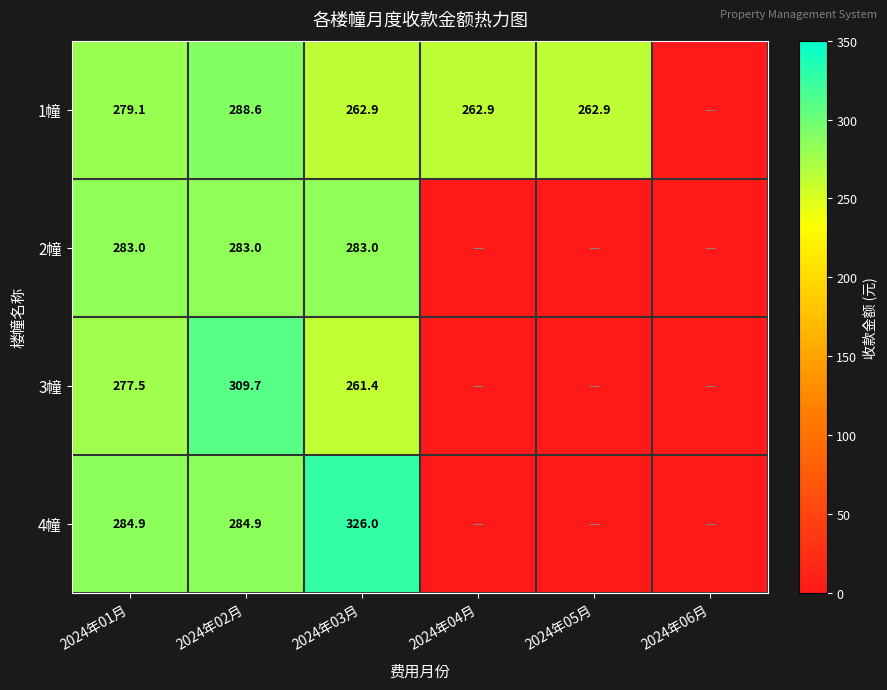

Which has a higher value, 2024年02月 or 2024年05月?

2024年02月